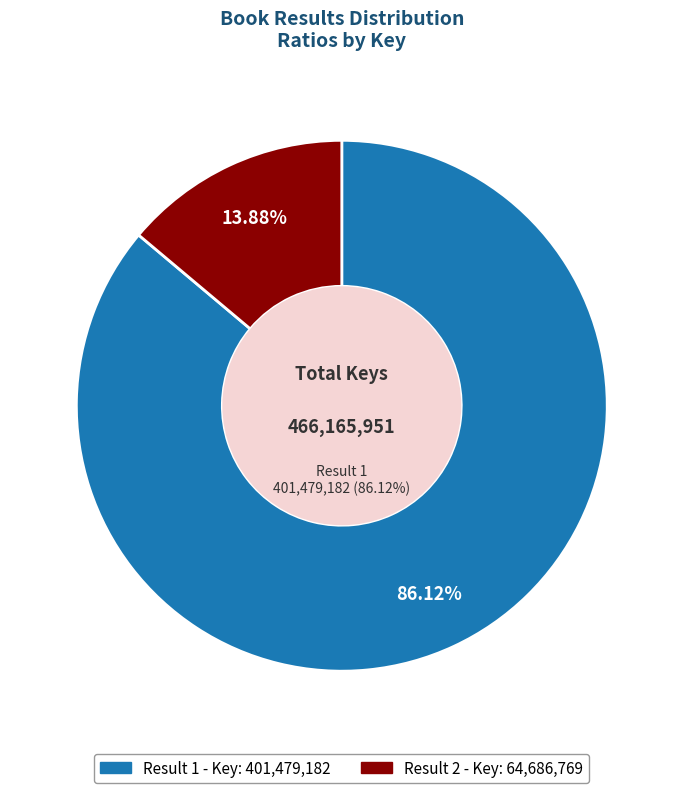

To the nearest percent, what is the average slice percentage?

50%